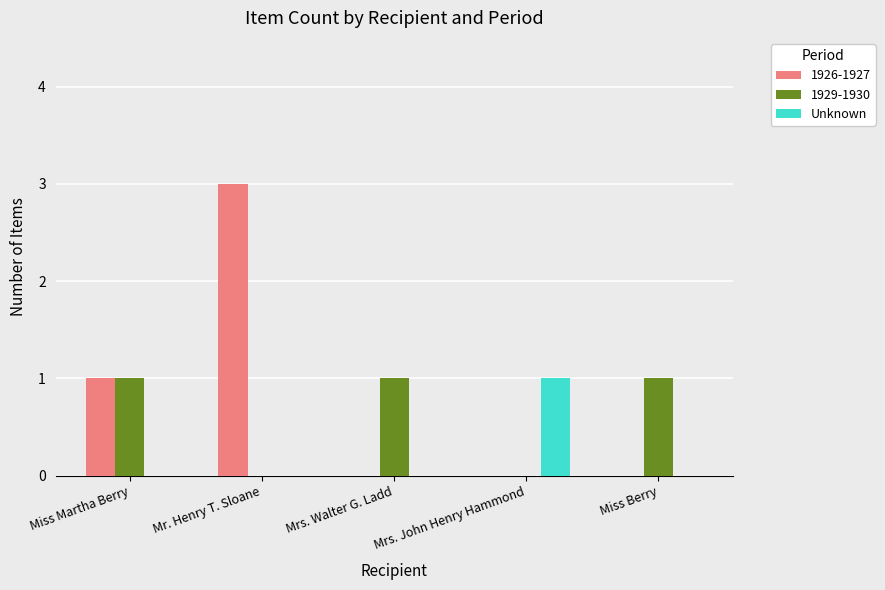

At which category is the sum across all series the highest?

Mr. Henry T. Sloane